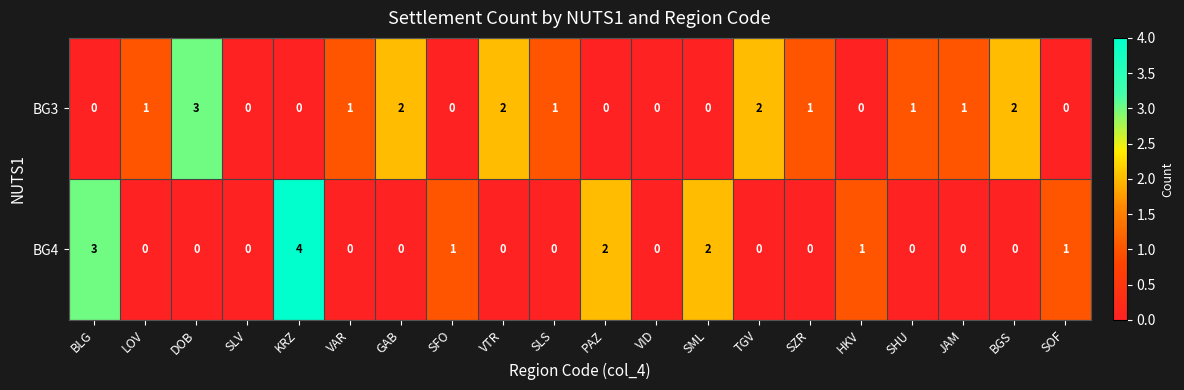

What is the total value across all series at KRZ?

4